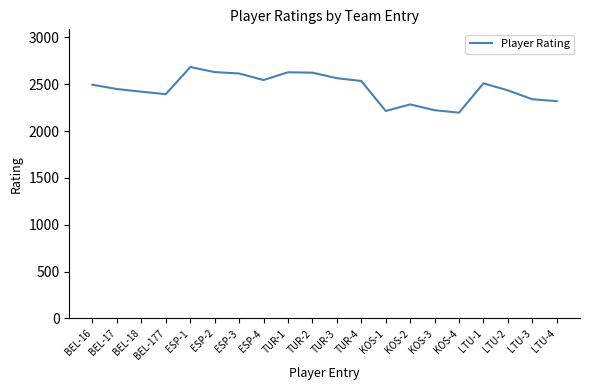

Is it true that the value at KOS-2 is 2285?

True